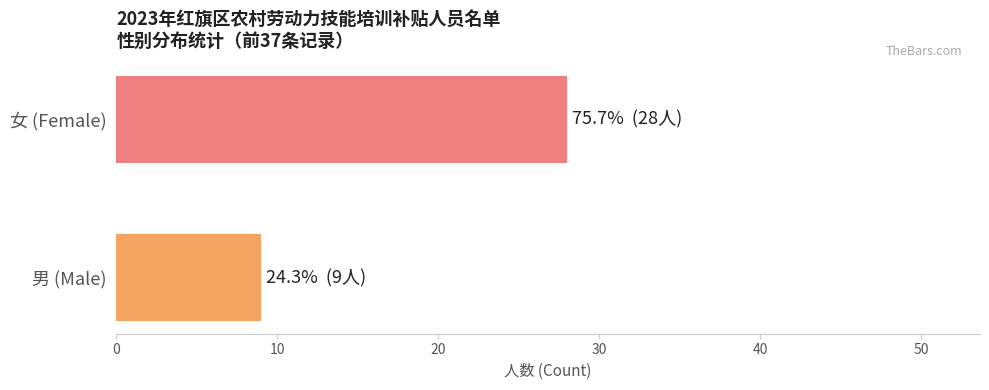

What is the sum of the values at 女 (Female) and 男 (Male)?

37